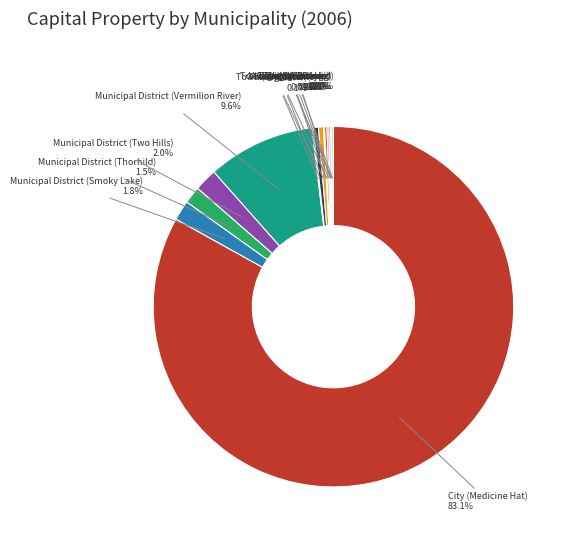

How much of the chart is everything except Municipal District (Thorhild)?

98.5%